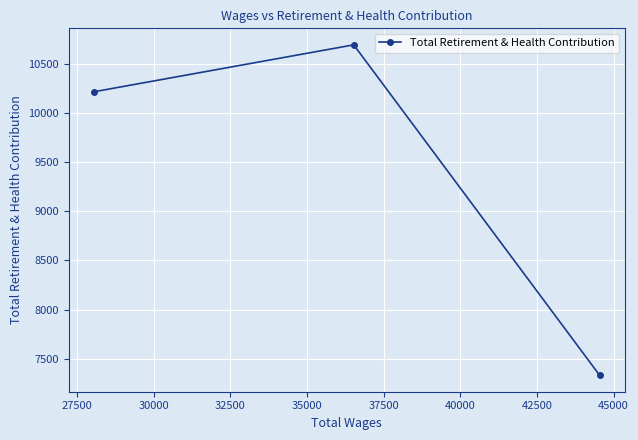

Reading left to right, extract all data points from this chart.

10214	10690	7335